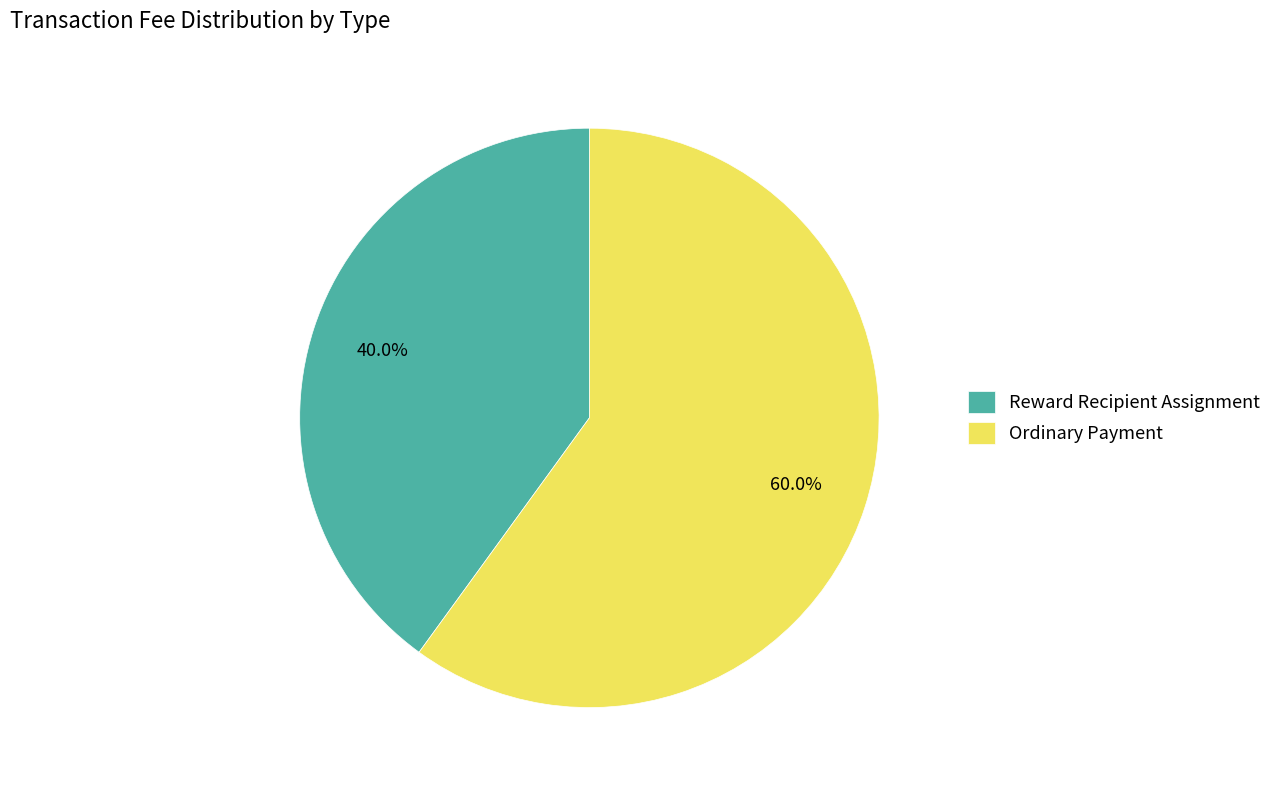

Which category has the smallest portion of the pie?

Reward Recipient Assignment